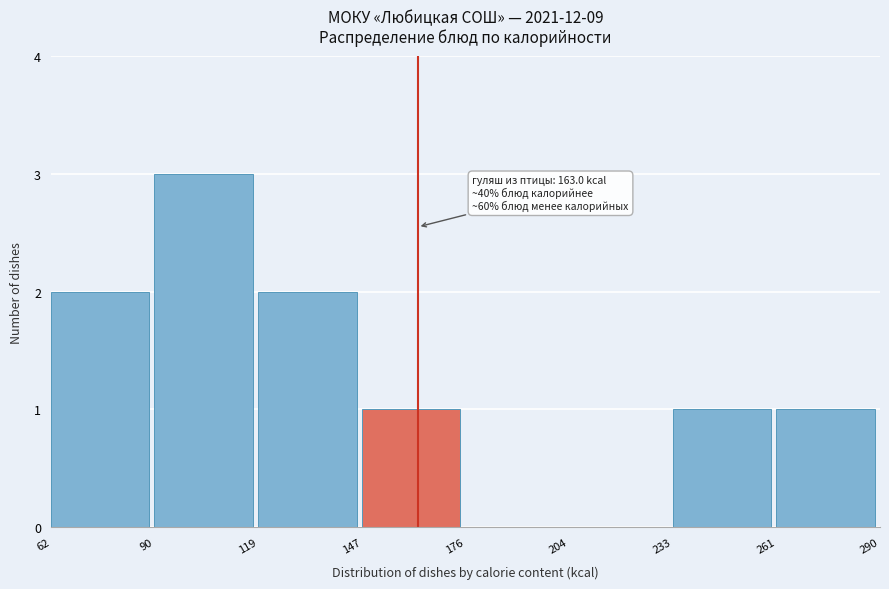

Over which range of the x-axis is the bar tallest?

90 to 119